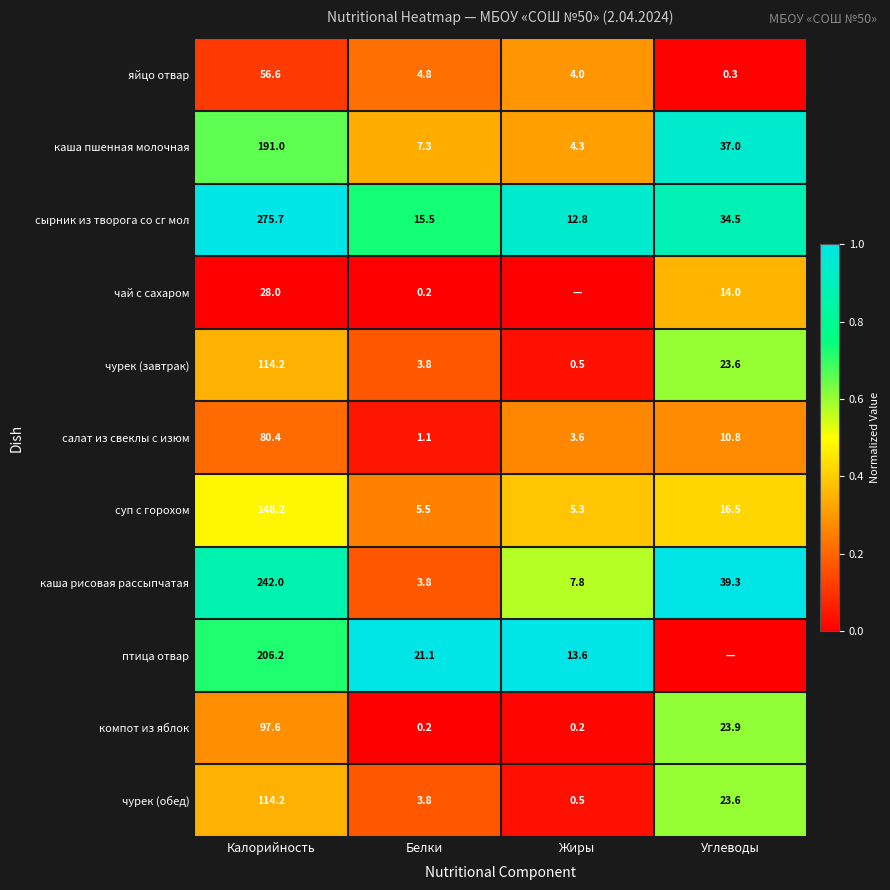

Is it true that салат из свеклы с изюм equals 144.3 at Калорийность?

False